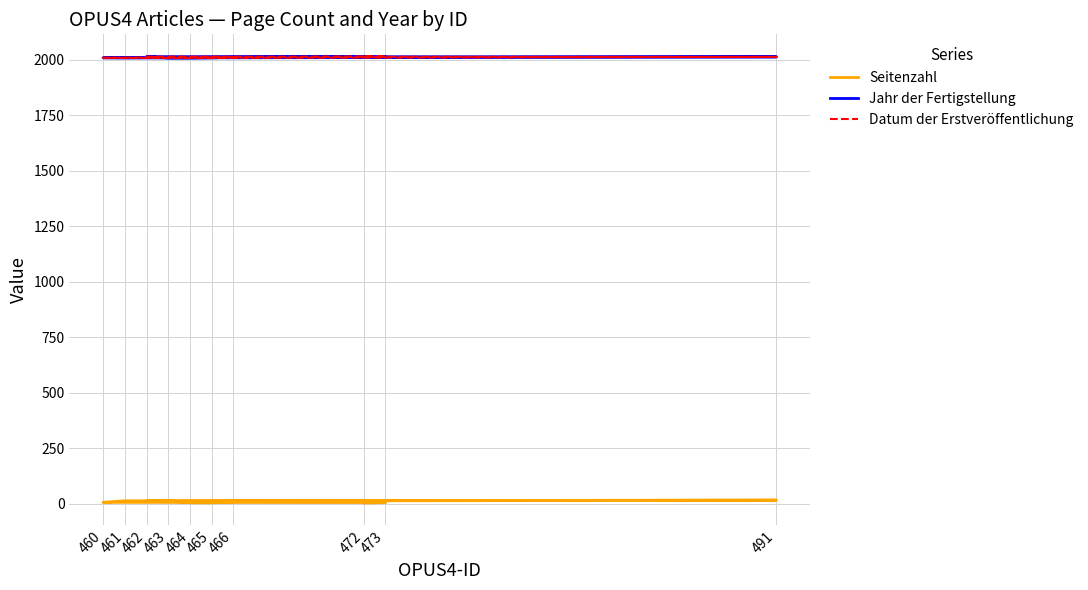

What is the spread (max minus min) of values at 461?

1996